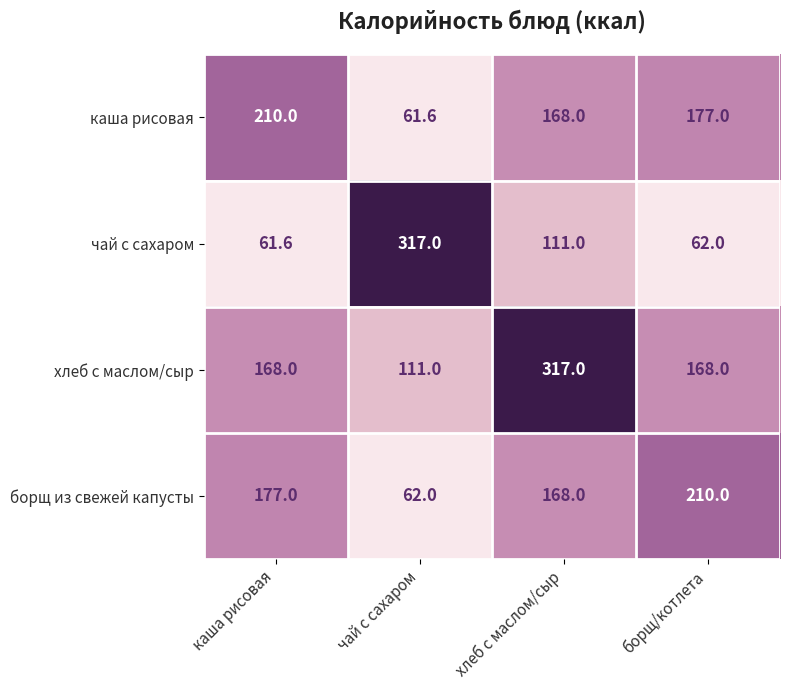

What is the greatest value displayed?

317.0